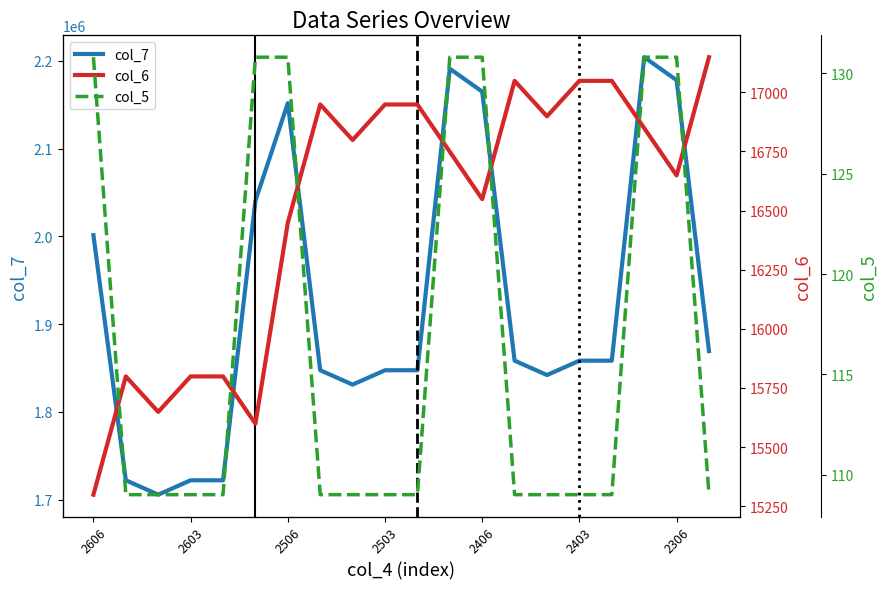

How many lines are shown in the chart?

3